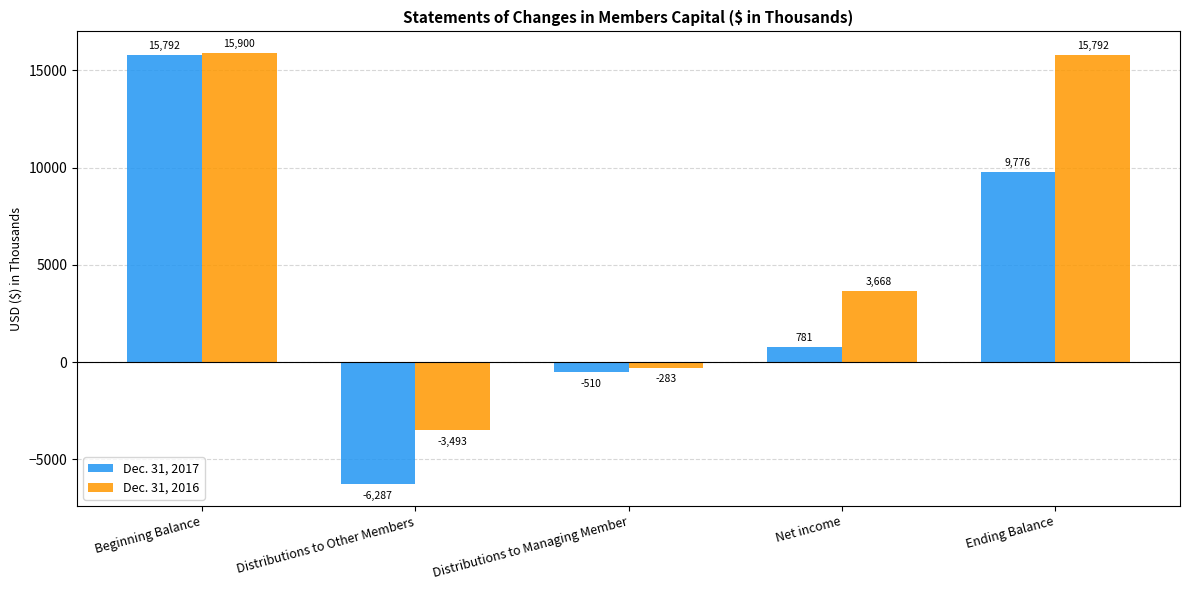

What is the difference between the maximum and minimum values in the Dec. 31, 2016 series?

19393